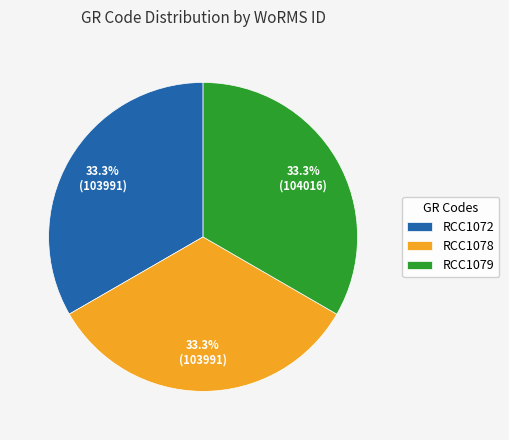

To the nearest percent, what is the combined percentage of RCC1079 and RCC1078?

67%